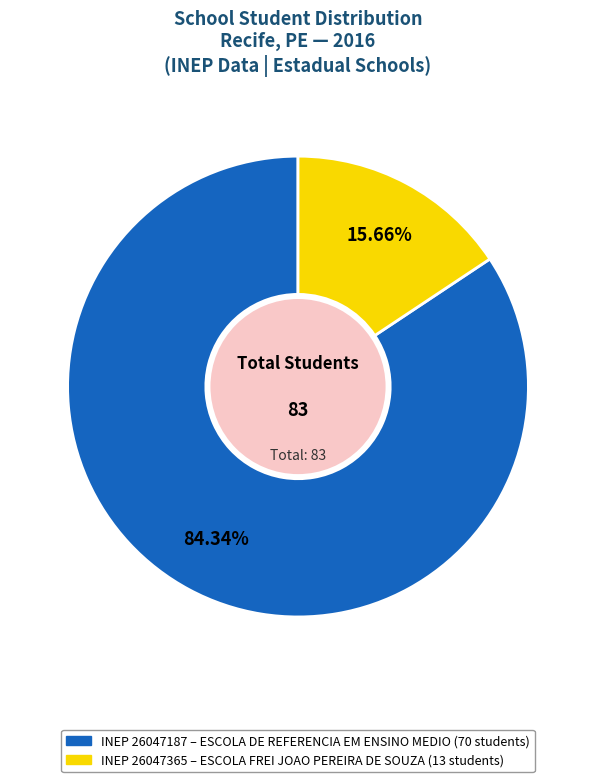

Does any single category account for the majority?

Yes